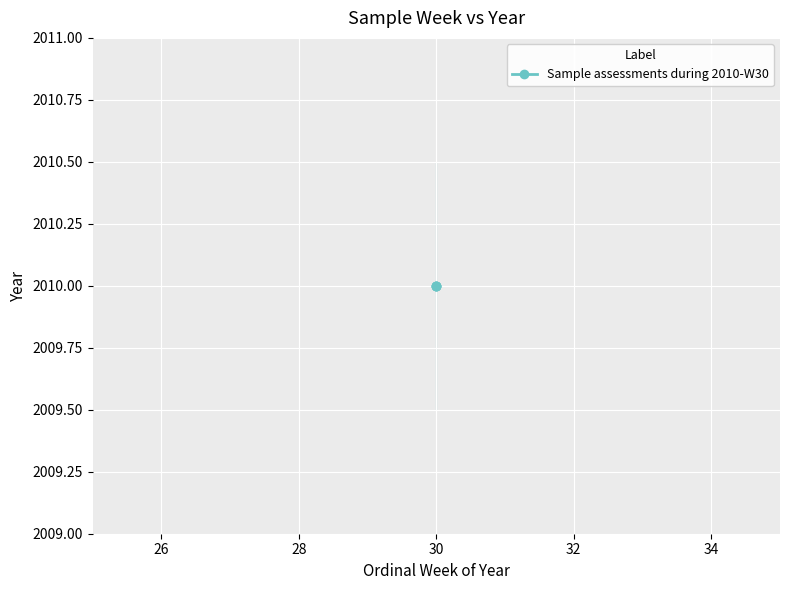

True or false: year and ordinal_week intersect in this chart.

False